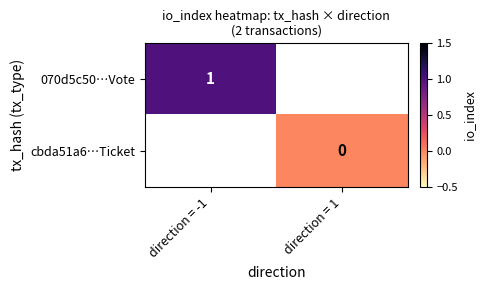

Is it true that 070d5c50…Vote equals 1.5 at direction = -1?

False